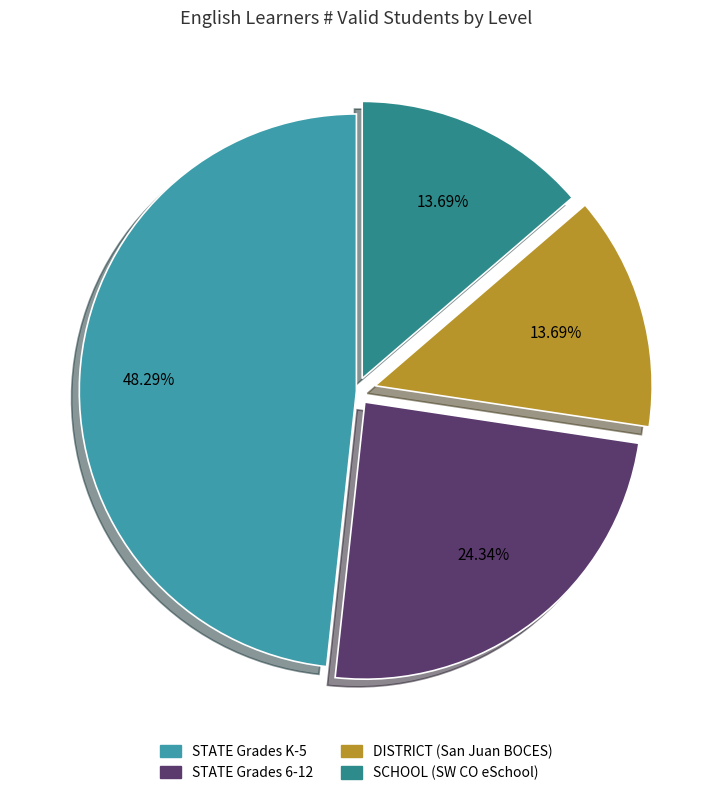

Is there a majority slice in this chart?

No